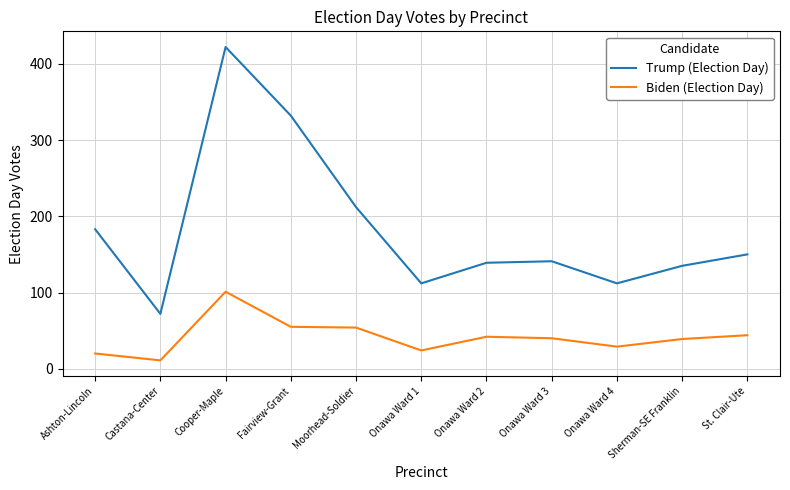

What position from the left is Onawa Ward 3?

8